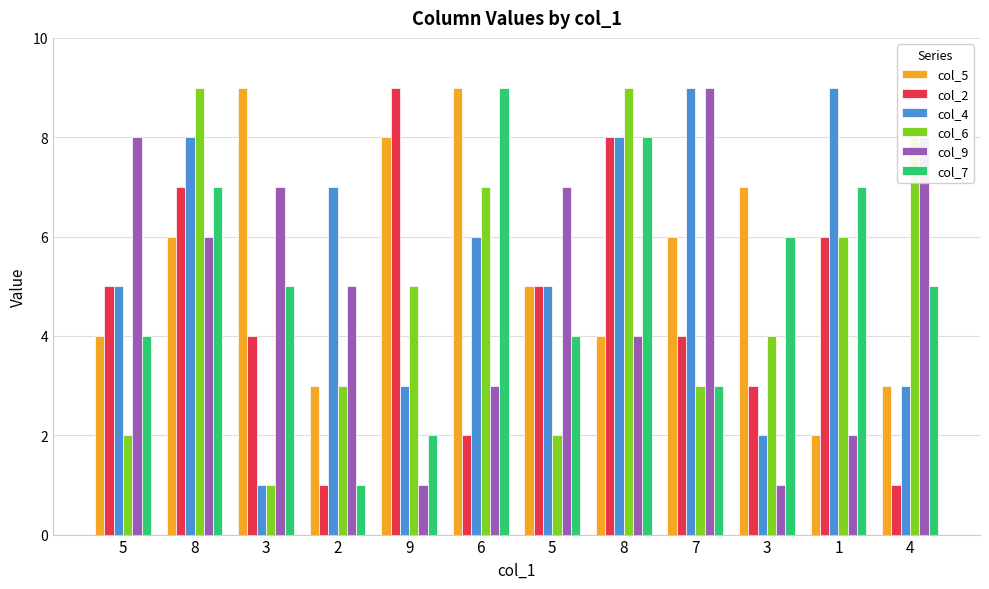

At which category is the sum across all series the highest?

8